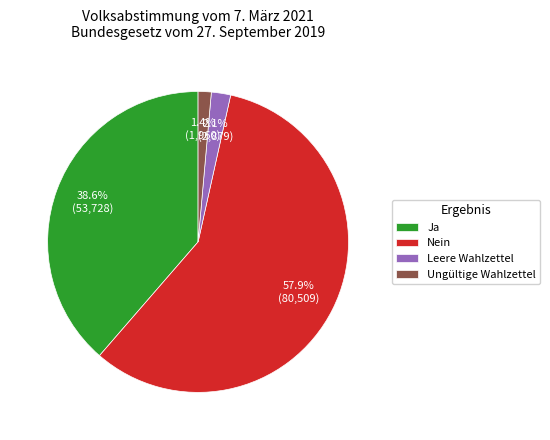

What percentage is the Ja slice, to the nearest percent?

39%